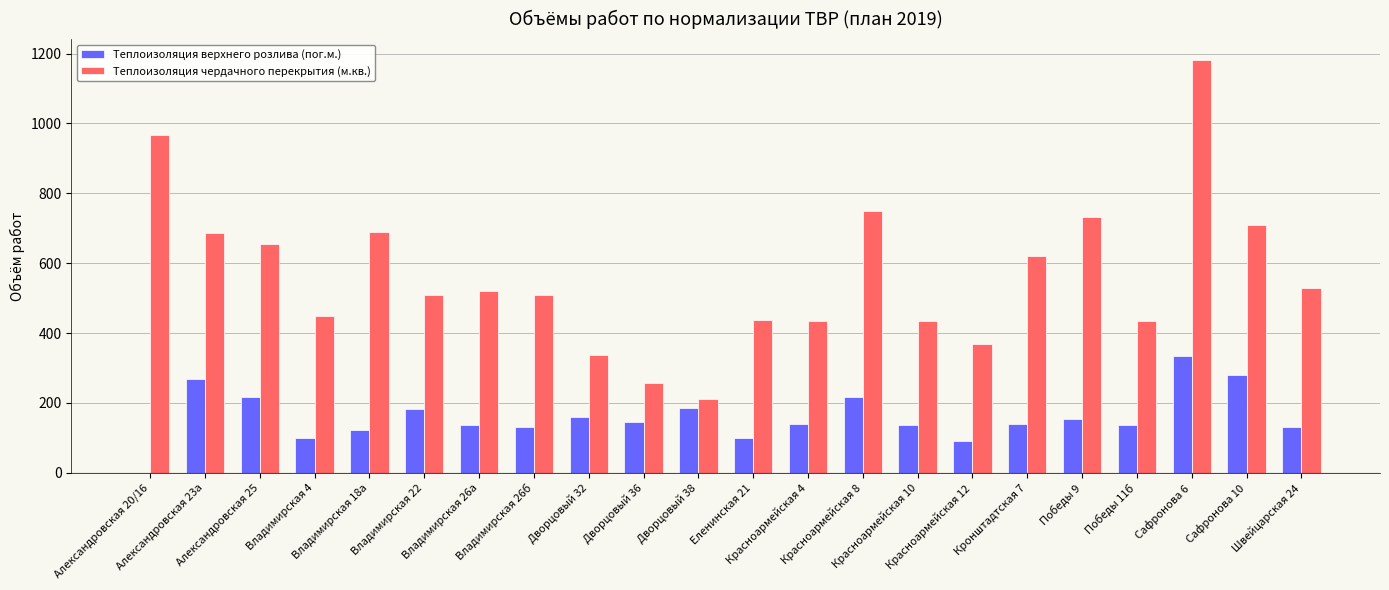

The value of Теплоизоляция чердачного перекрытия (м.кв.) at Победы 11б is 267.3. True or false?

False